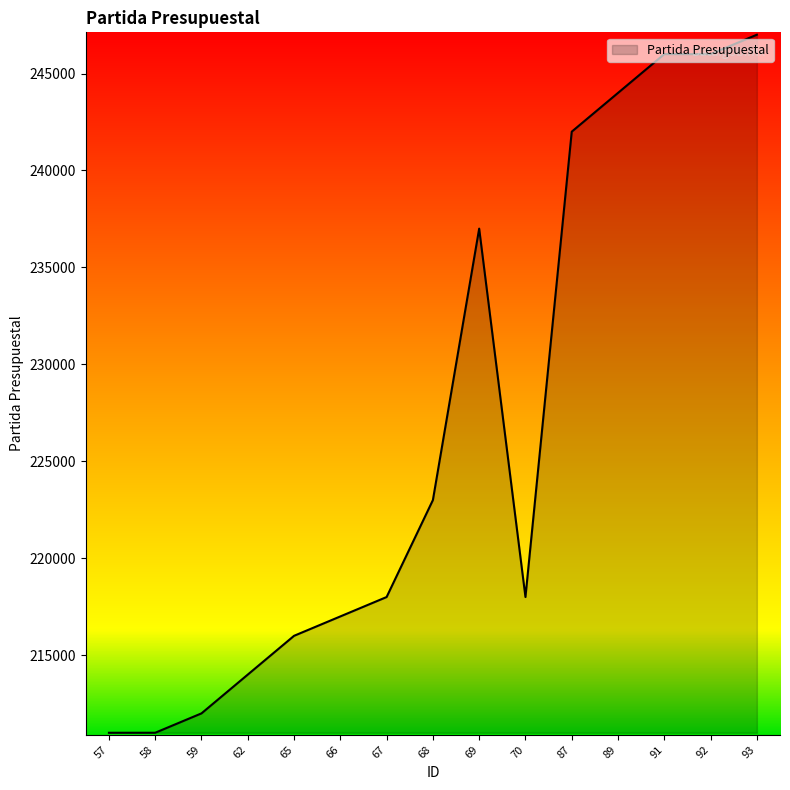

What is the average value?

226801